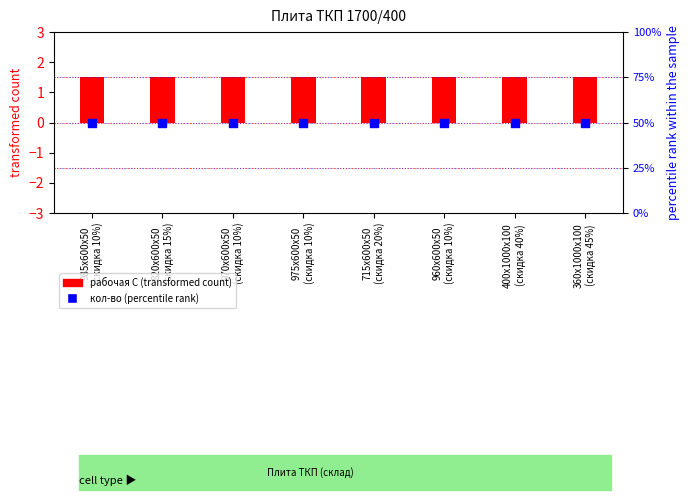

Which series has the widest spread of Y values?

рабочая С (transformed)